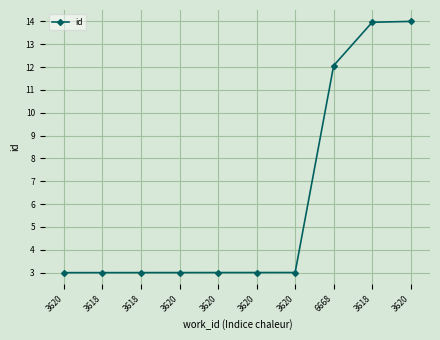

Does the chart have visible grid lines?

Yes